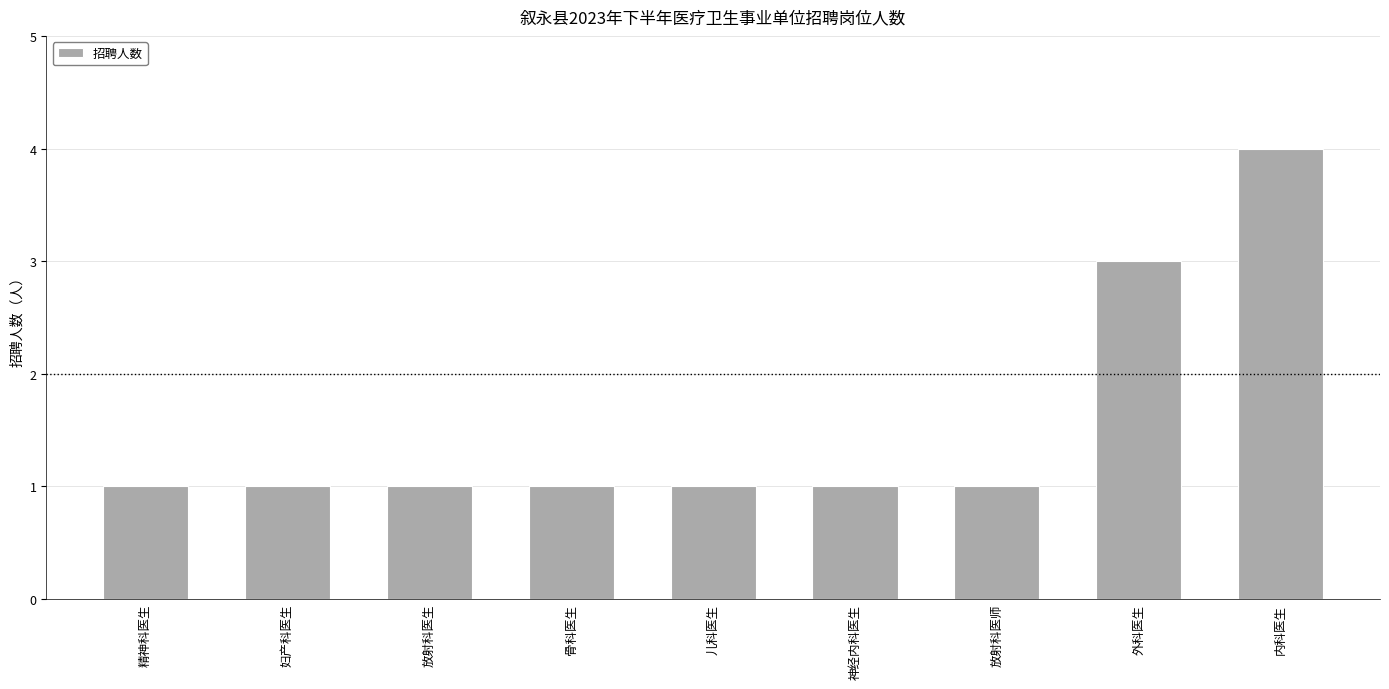

Does the chart contain stacked bars?

No